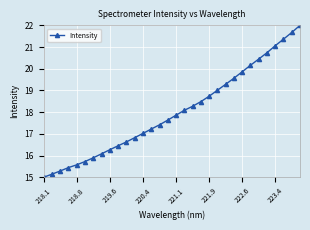

How many categories are shown in the chart?

32